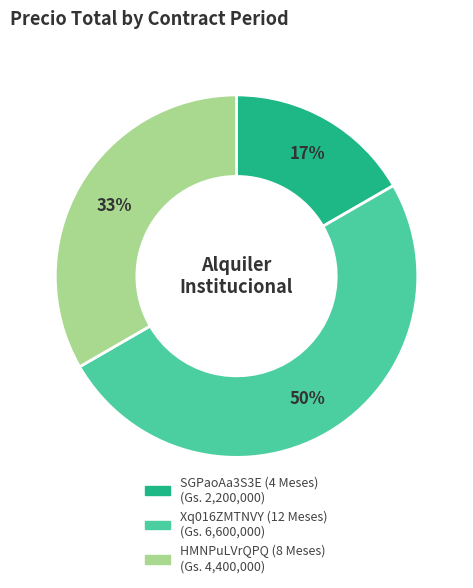

Rank the categories by value from highest to lowest.

Xq016ZMTNVY (12 Meses), HMNPuLVrQPQ (8 Meses), SGPaoAa3S3E (4 Meses)